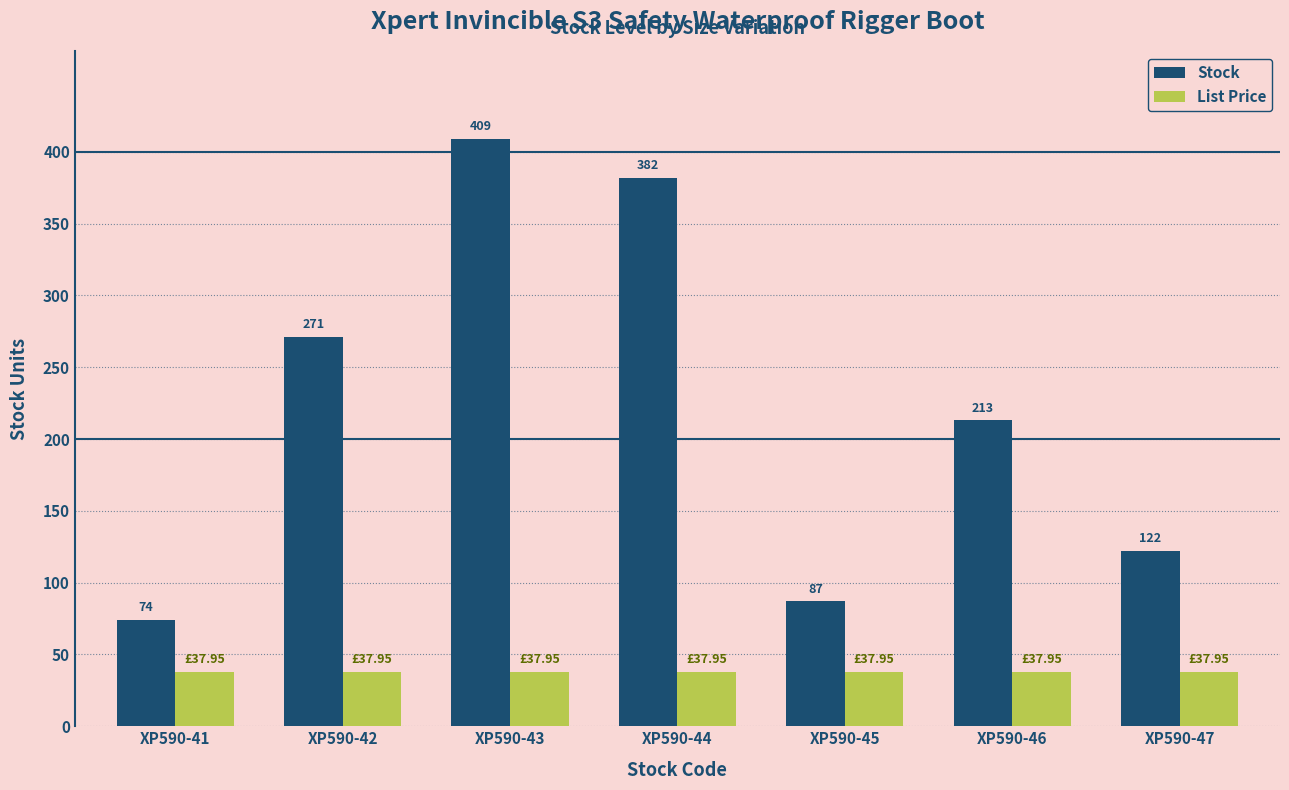

True or false: List Price has a value of 38.0 at XP590-41.

True